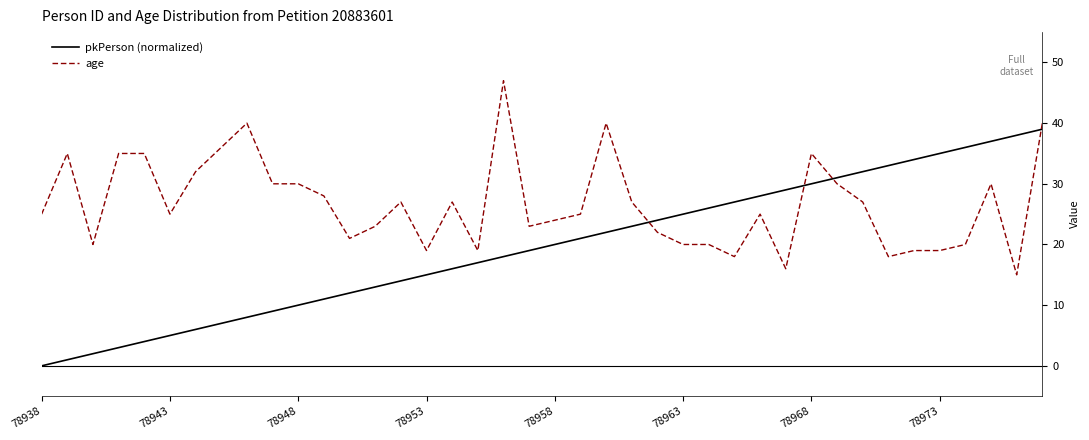

What is the maximum value shown in the chart?

47